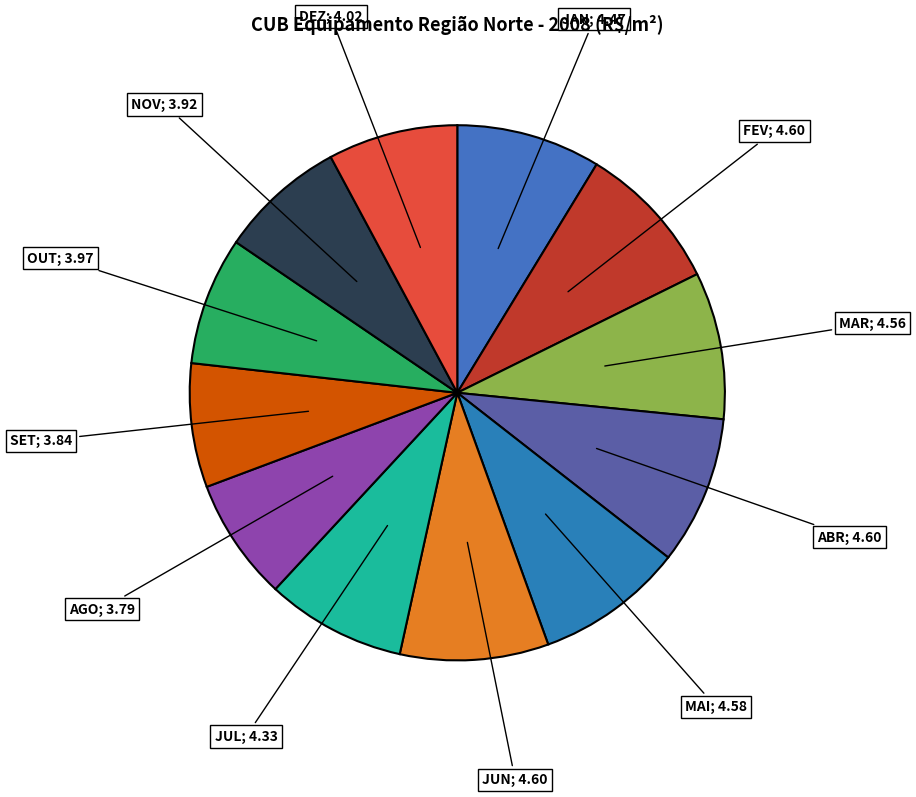

How many segments does this pie chart have?

12